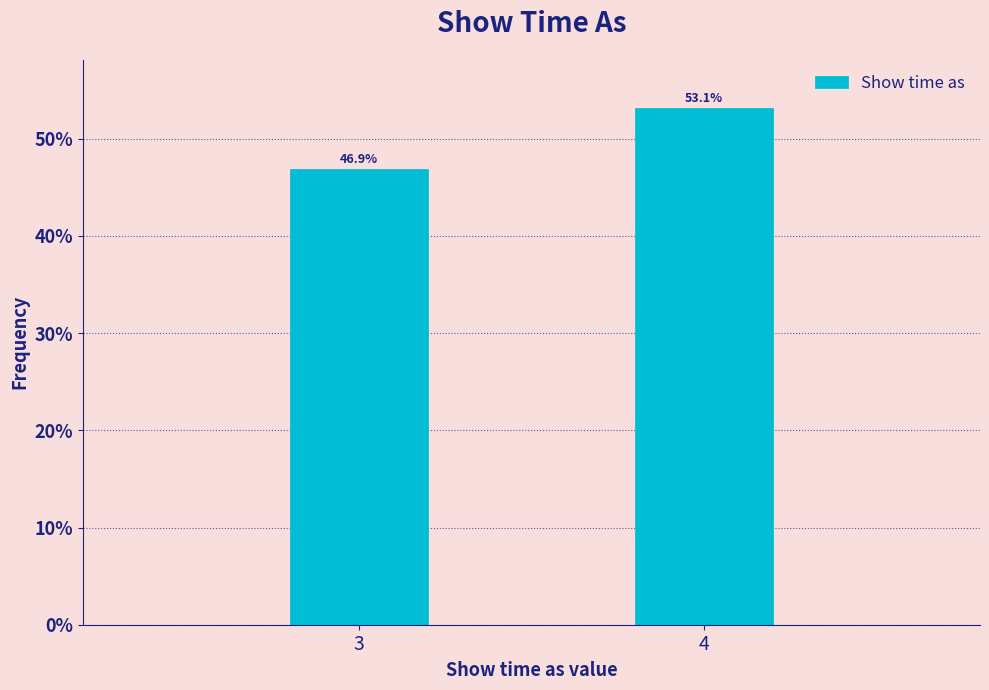

Reading left to right, transcribe all the data shown in this chart.

3=46.9	4=53.1